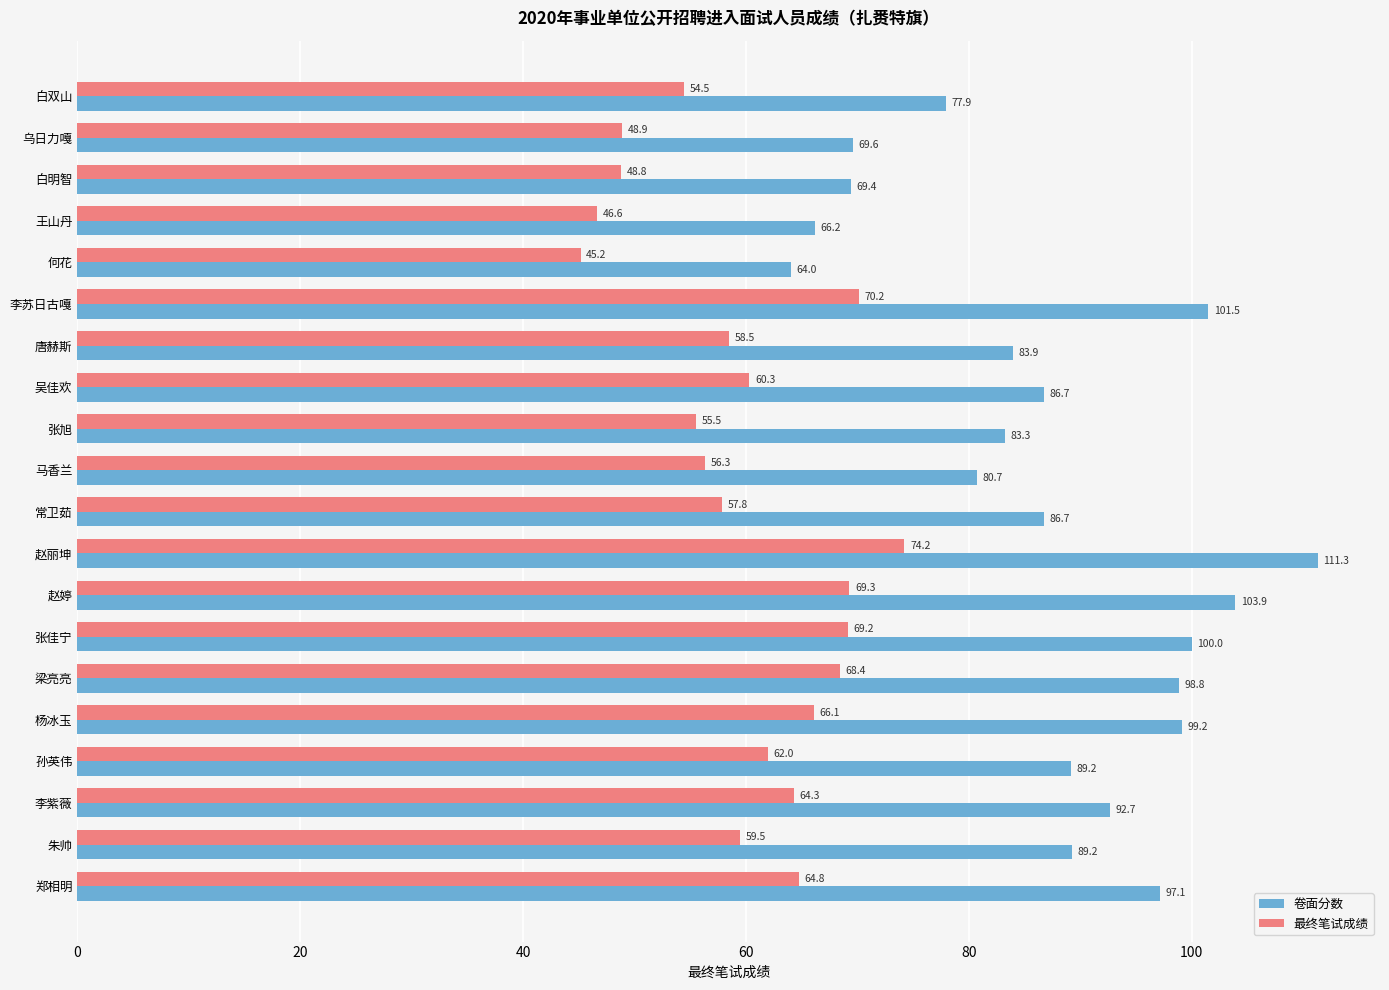

Count the number of categories in the chart.

20